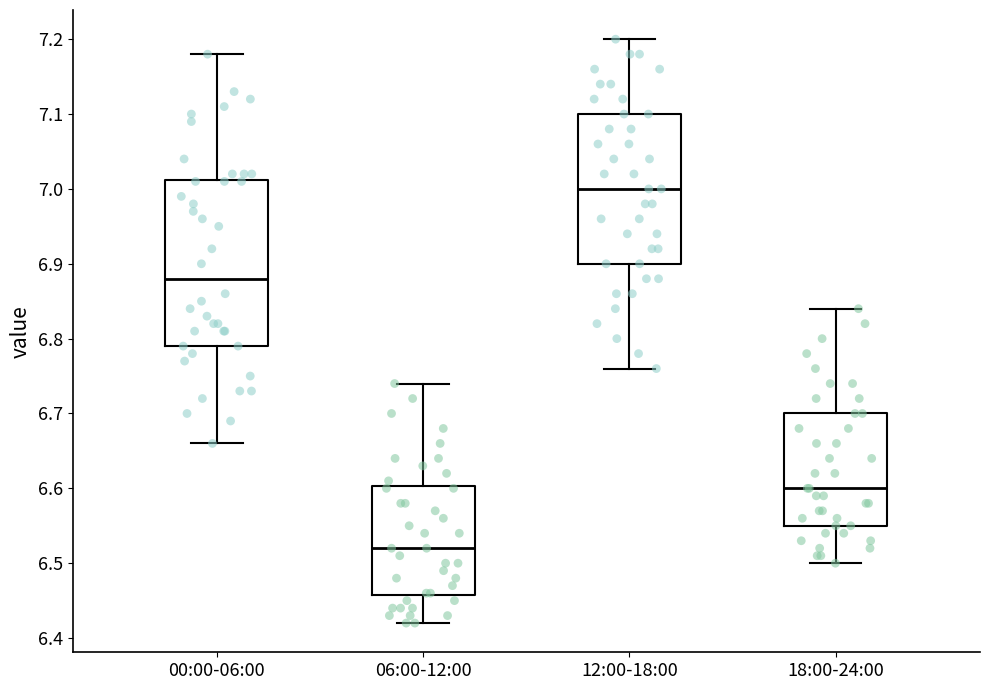

Comparing the boxes themselves (not the whiskers), which one is the tallest?

00:00-06:00